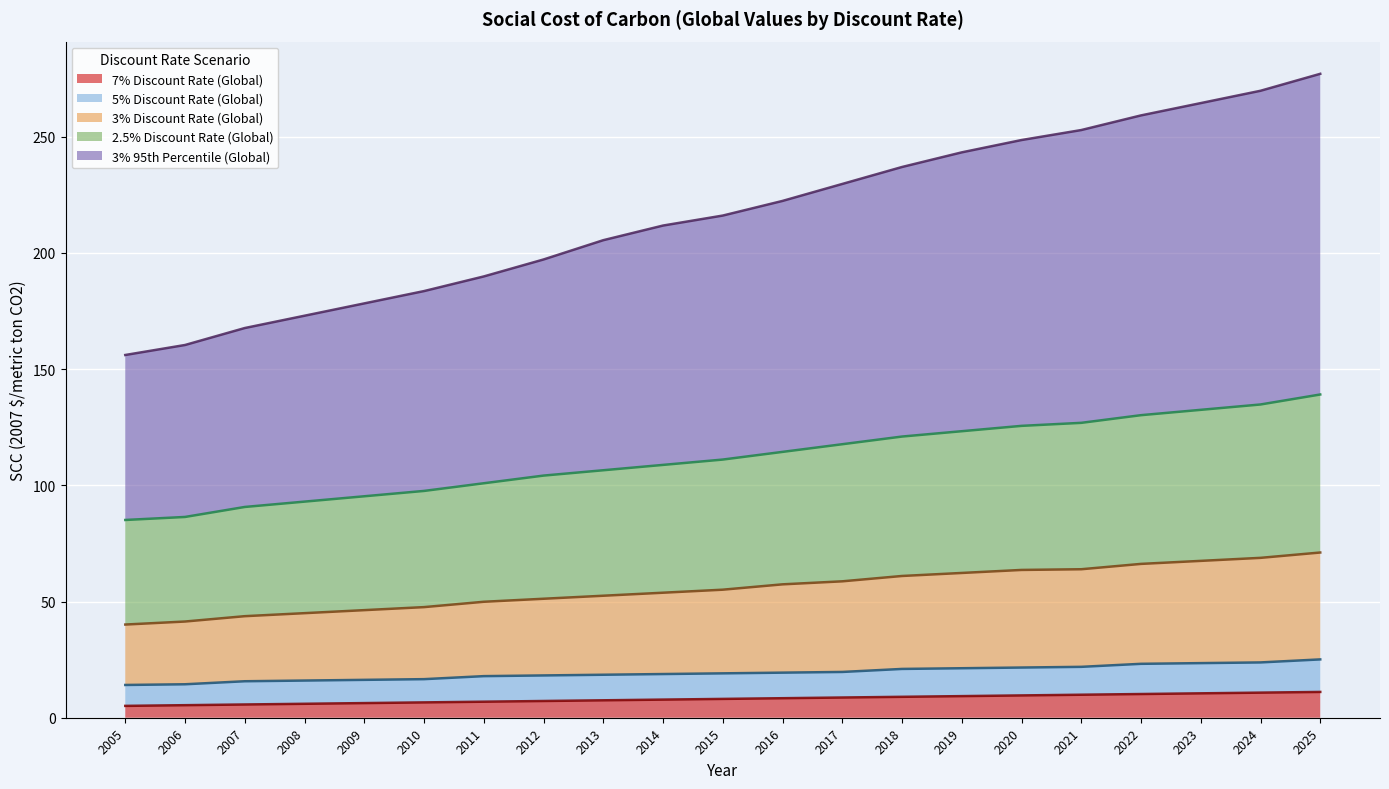

True or false: 3% 95th Percentile (Global) and 7% Discount Rate (Global) cross at least once.

False